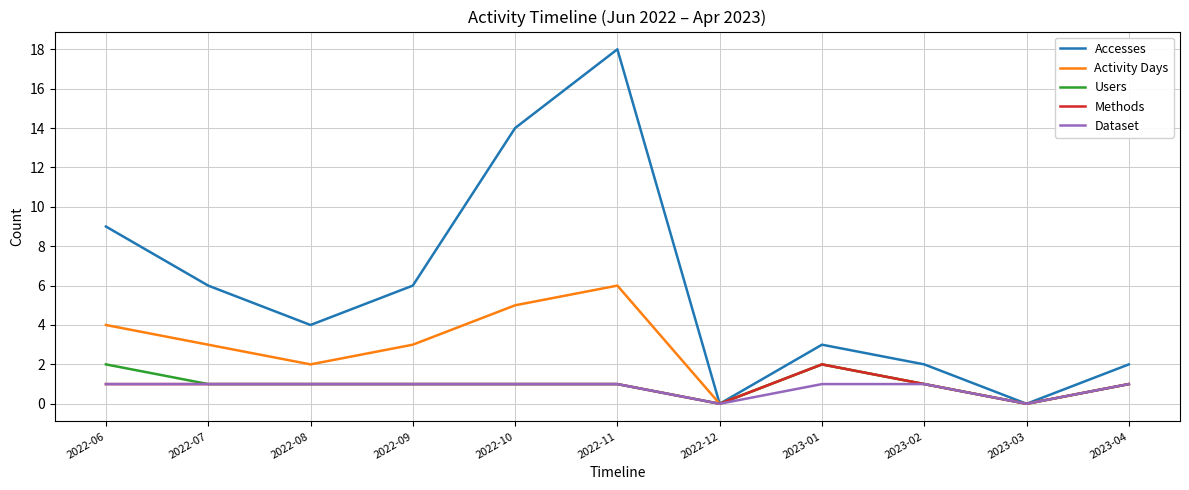

What is the sum of all Activity Days values?

27